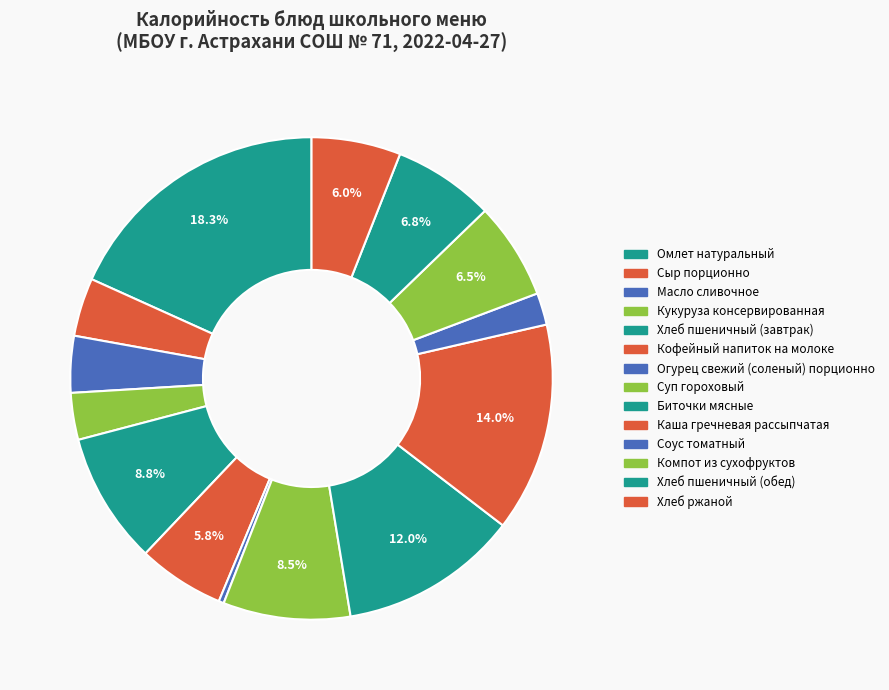

Count the number of slices in the pie.

14